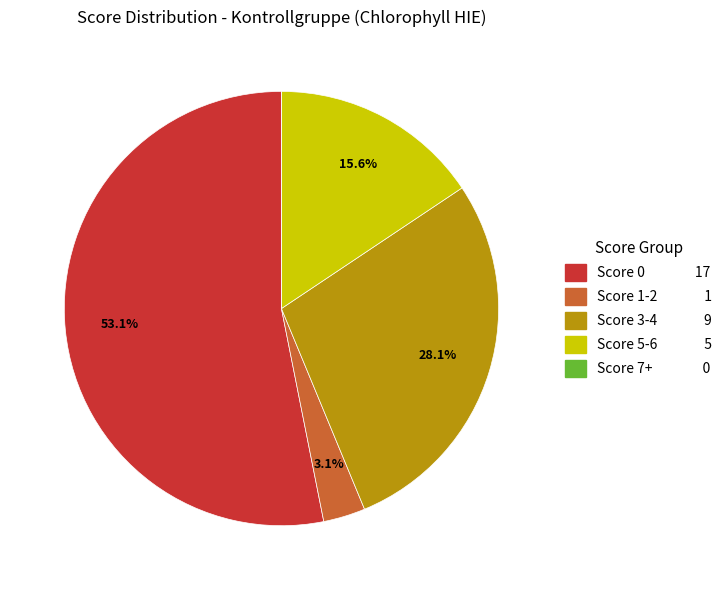

Is there a majority slice in this chart?

Yes